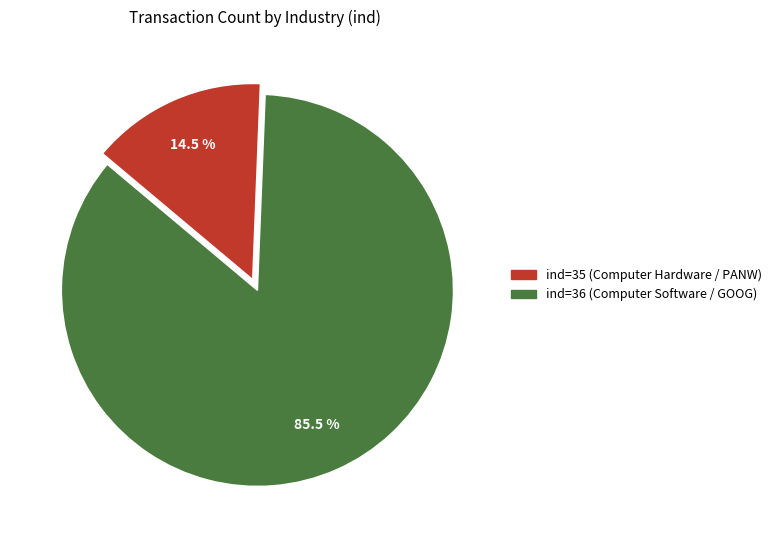

To the nearest percent, what is the average slice percentage?

50%